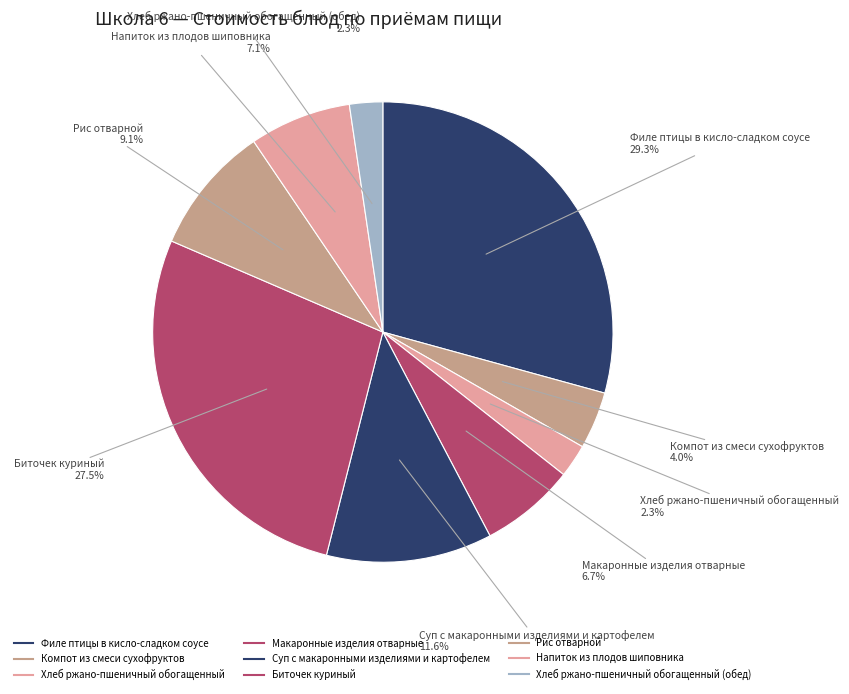

Count the number of slices in the pie.

9